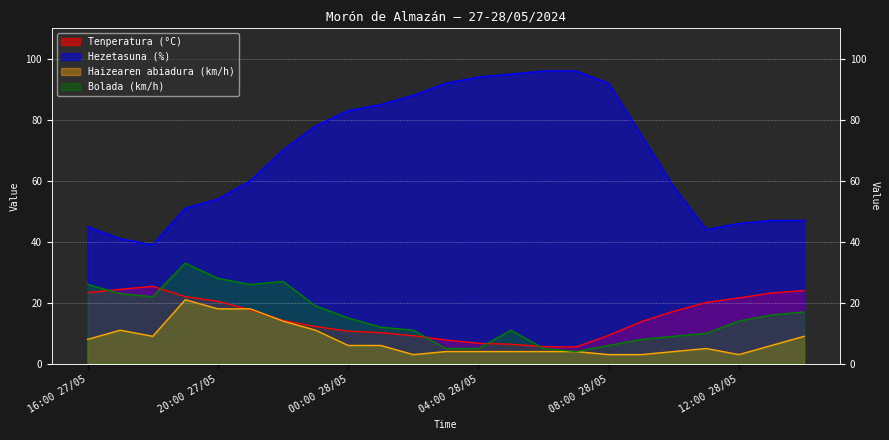

Reading right to left, transcribe all the data shown in this chart.

Tenperatura (°C): 14:00 28/05=24.0	13:00 28/05=23.2	12:00 28/05=21.6	11:00 28/05=20.1	10:00 28/05=17.2	09:00 28/05=13.8	08:00 28/05=9.3	07:00 28/05=5.5	06:00 28/05=5.6	05:00 28/05=6.4	04:00 28/05=6.7	03:00 28/05=7.8	02:00 28/05=9.2	01:00 28/05=10.2	00:00 28/05=10.7	23:00 27/05=12.2	22:00 27/05=14.2	21:00 27/05=17.7	20:00 27/05=20.5	19:00 27/05=22.0	18:00 27/05=25.4	17:00 27/05=24.4	16:00 27/05=23.3
Hezetasuna (%): 14:00 28/05=47.0	13:00 28/05=47.0	12:00 28/05=46.0	11:00 28/05=44.0	10:00 28/05=58.0	09:00 28/05=75.0	08:00 28/05=92.0	07:00 28/05=96.0	06:00 28/05=96.0	05:00 28/05=95.0	04:00 28/05=94.0	03:00 28/05=92.0	02:00 28/05=88.0	01:00 28/05=85.0	00:00 28/05=83.0	23:00 27/05=78.0	22:00 27/05=70.0	21:00 27/05=60.0	20:00 27/05=54.0	19:00 27/05=51.0	18:00 27/05=39.0	17:00 27/05=41.0	16:00 27/05=45.0
Haizearen abiadura (km/h): 14:00 28/05=9.0	13:00 28/05=6.0	12:00 28/05=3.0	11:00 28/05=5.0	10:00 28/05=4.0	09:00 28/05=3.0	08:00 28/05=3.0	07:00 28/05=4.0	06:00 28/05=4.0	05:00 28/05=4.0	04:00 28/05=4.0	03:00 28/05=4.0	02:00 28/05=3.0	01:00 28/05=6.0	00:00 28/05=6.0	23:00 27/05=11.0	22:00 27/05=14.0	21:00 27/05=18.0	20:00 27/05=18.0	19:00 27/05=21.0	18:00 27/05=9.0	17:00 27/05=11.0	16:00 27/05=8.0
Bolada (km/h): 14:00 28/05=17.0	13:00 28/05=16.0	12:00 28/05=14.0	11:00 28/05=10.0	10:00 28/05=9.0	09:00 28/05=8.0	08:00 28/05=6.0	07:00 28/05=4.0	06:00 28/05=5.0	05:00 28/05=11.0	04:00 28/05=5.0	03:00 28/05=5.0	02:00 28/05=11.0	01:00 28/05=12.0	00:00 28/05=15.0	23:00 27/05=19.0	22:00 27/05=27.0	21:00 27/05=26.0	20:00 27/05=28.0	19:00 27/05=33.0	18:00 27/05=22.0	17:00 27/05=23.0	16:00 27/05=26.0